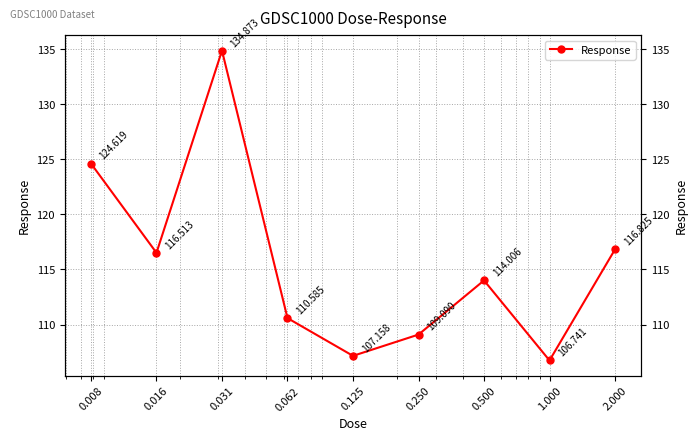

Reading left to right, transcribe all the data shown in this chart.

0.008=124.6	0.016=116.5	0.031=134.9	0.062=110.6	0.125=107.2	0.250=109.1	0.500=114.0	1.000=106.7	2.000=116.8